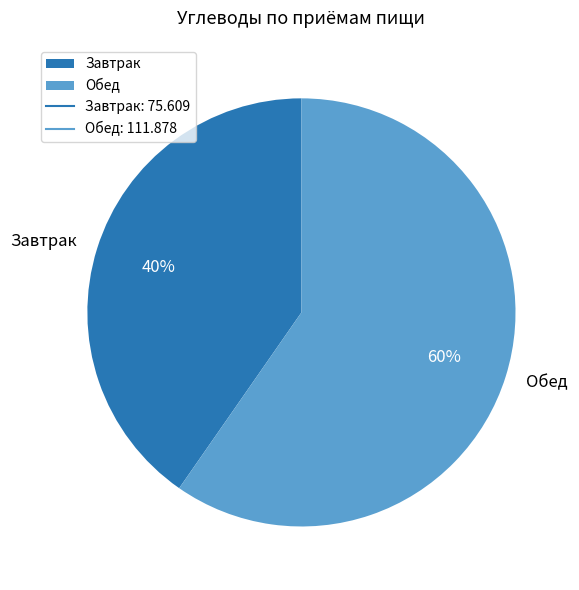

What is the largest slice in the pie chart?

Обед